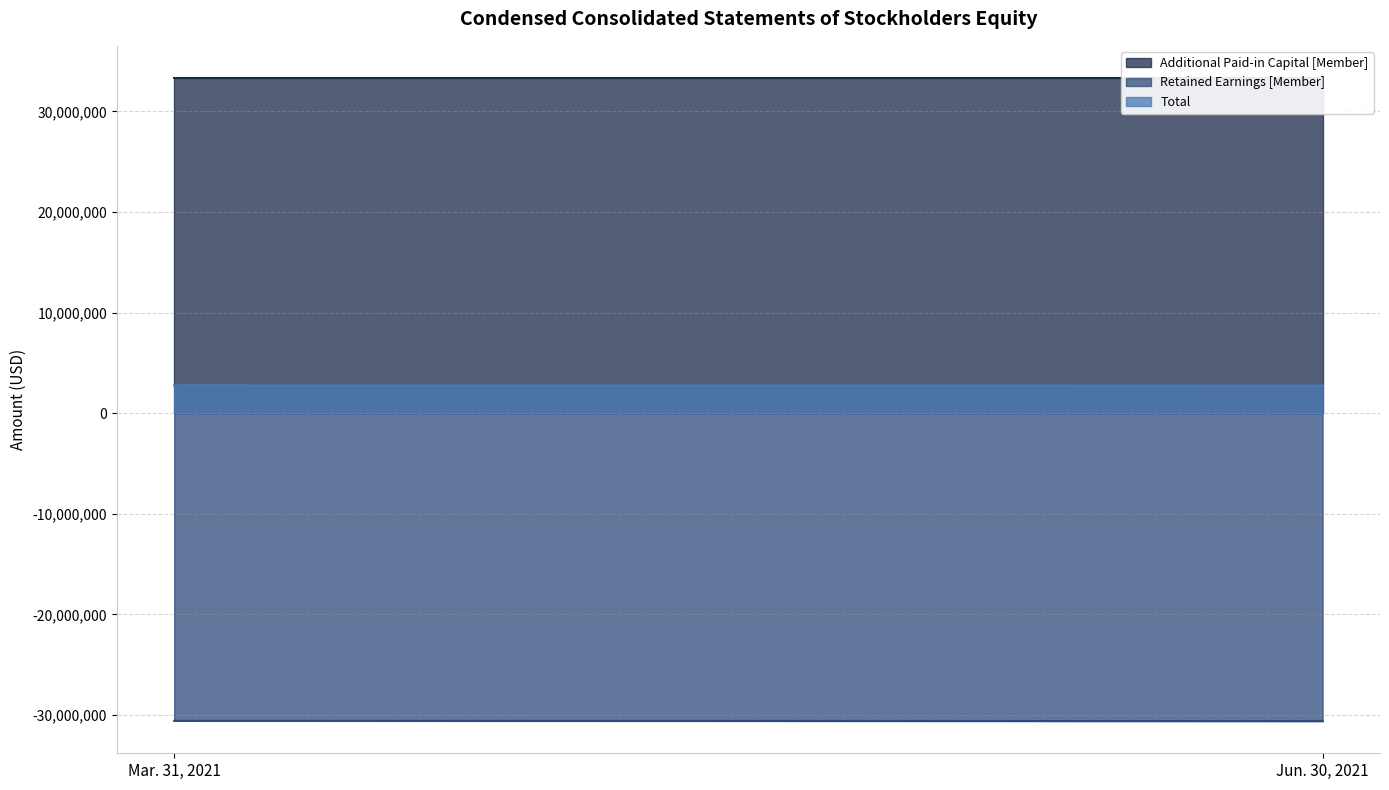

At which label is Total closest to 2742890?

Mar. 31, 2021